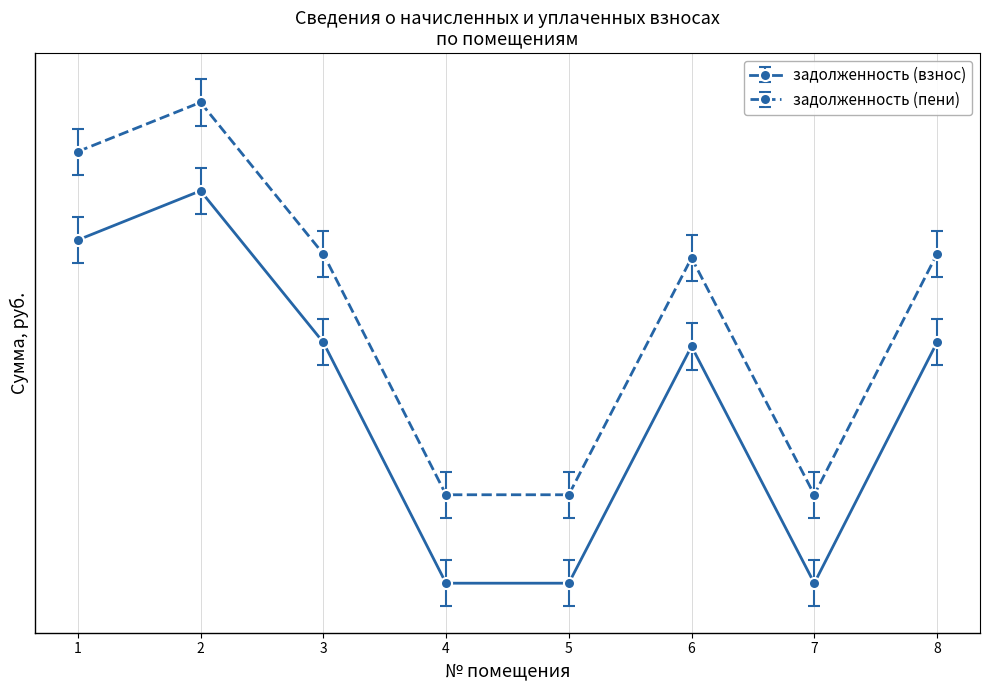

True or false: задолженность (взнос) and задолженность (пени) cross at least once.

False